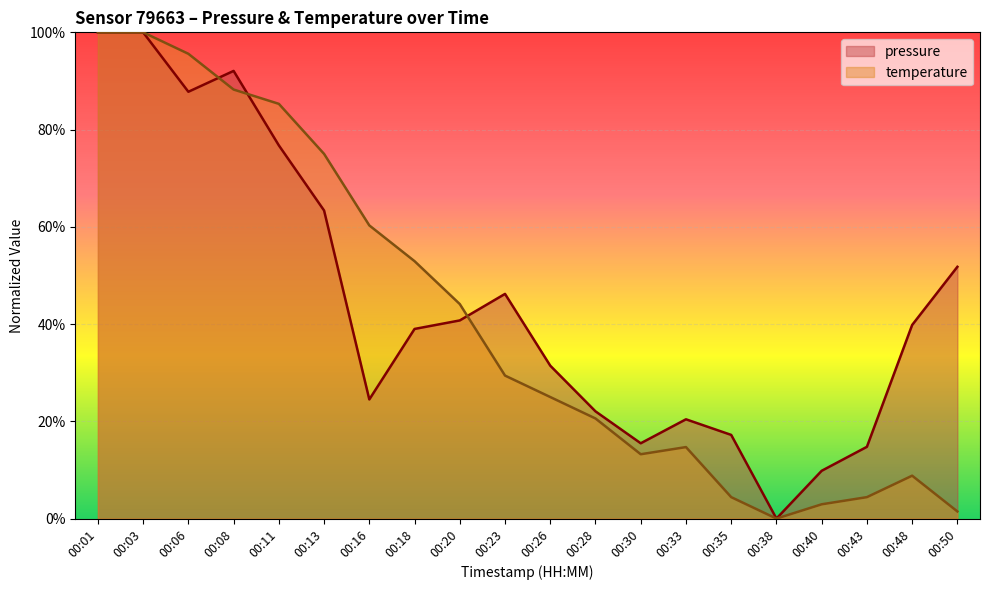

At 00:40, list the series in order from smallest to largest.

temperature, pressure